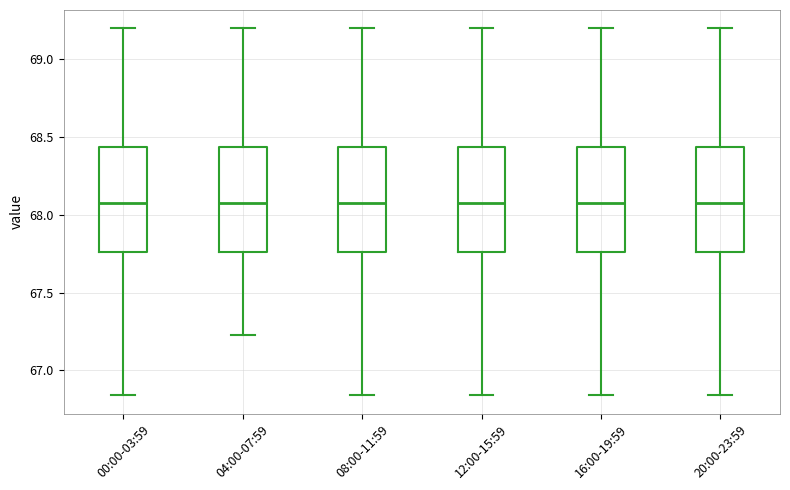

Reading left to right, read every box against the y-axis: the position of its median line, the range the box covers, and the ends of its whiskers. The values are not printed on the chart, so give them approximately, as read against the axis.

00:00-03:59: median 68.10, box 67.75 to 68.45, whiskers 66.85 to 69.20
04:00-07:59: median 68.10, box 67.75 to 68.45, whiskers 67.25 to 69.20
08:00-11:59: median 68.10, box 67.75 to 68.45, whiskers 66.85 to 69.20
12:00-15:59: median 68.10, box 67.75 to 68.45, whiskers 66.85 to 69.20
16:00-19:59: median 68.10, box 67.75 to 68.45, whiskers 66.85 to 69.20
20:00-23:59: median 68.10, box 67.75 to 68.45, whiskers 66.85 to 69.20